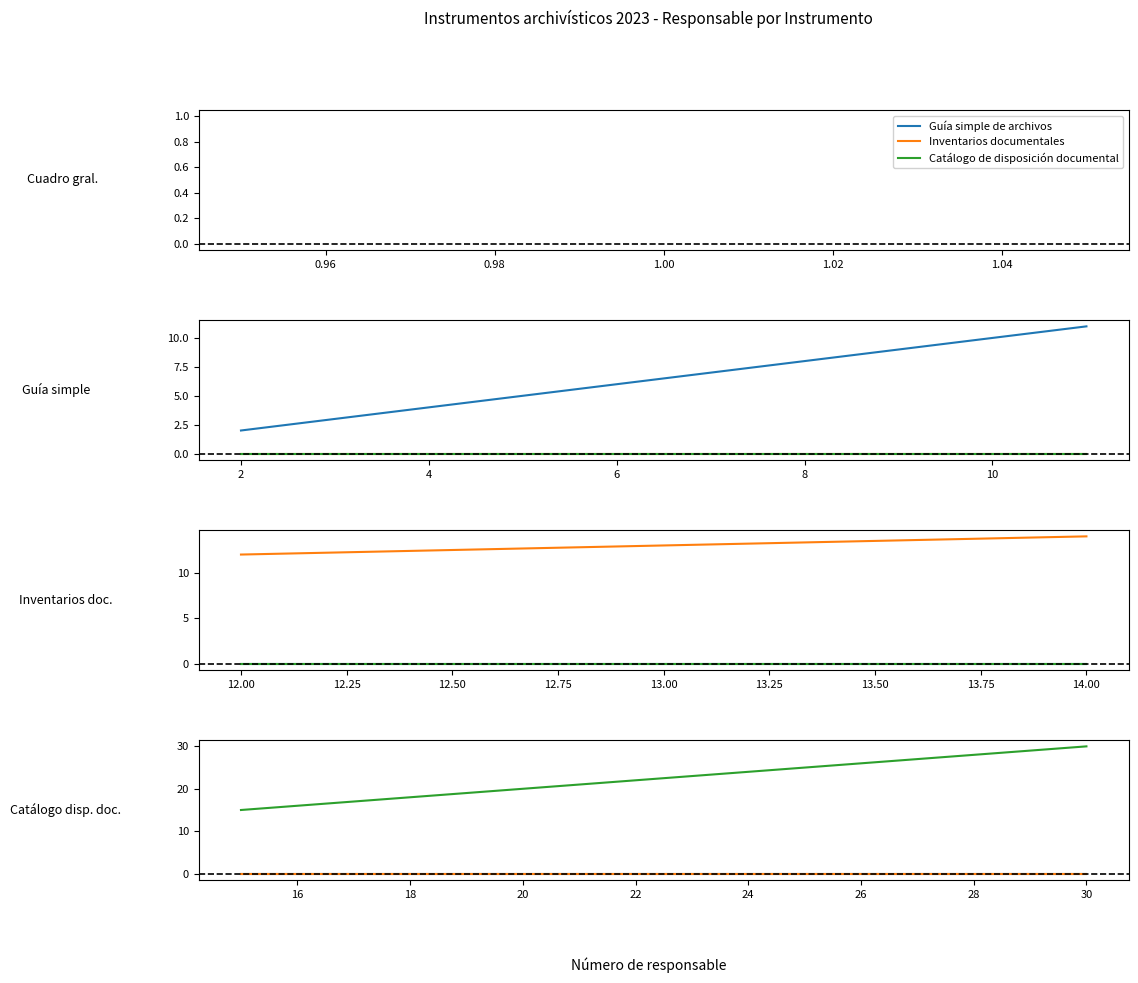

True or false: Catálogo de disposición documental has more than 2 interior local peaks.

False